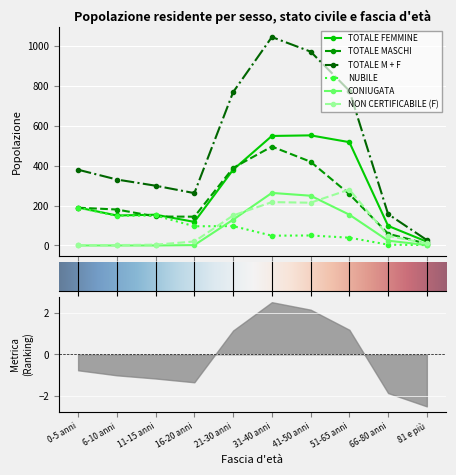

What is the difference between the highest and lowest values at 66-80 anni?

153